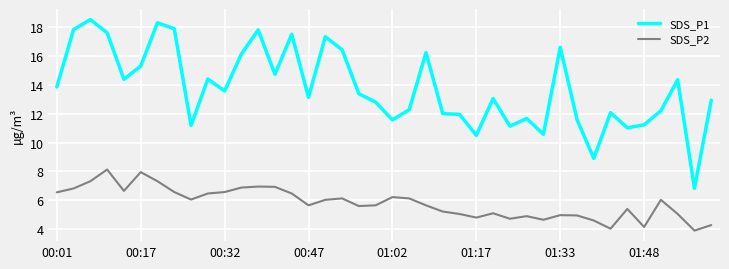

List the series in order of their overall mean, lowest first.

SDS_P2, SDS_P1